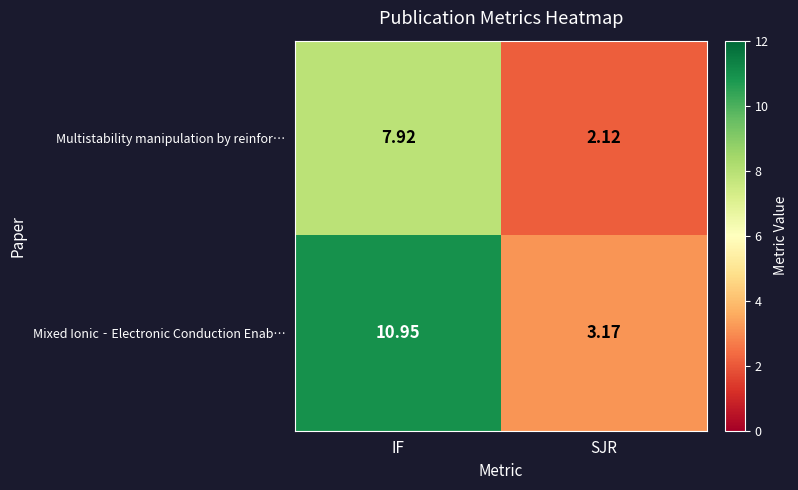

Which series changed the most between IF and SJR?

Mixed Ionic‐Electronic Conduction Enab…